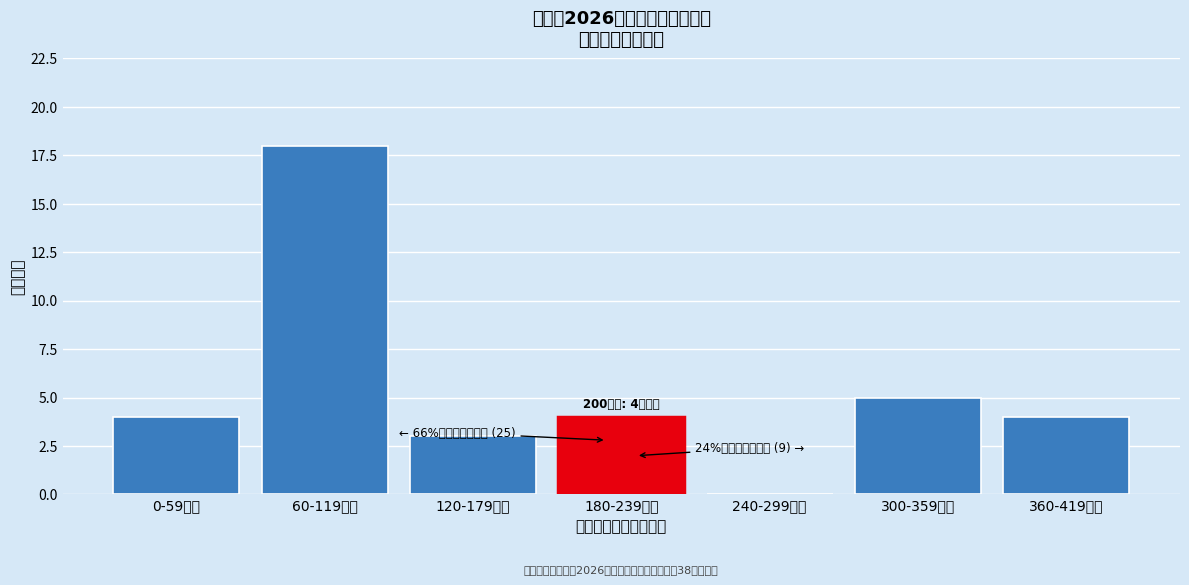

At which category does the chart reach its peak across all series?

60-119万元